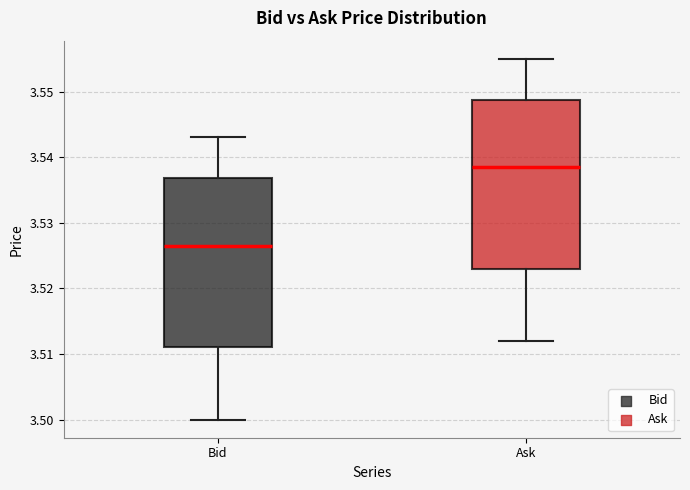

Reading left to right, read every box against the y-axis: the position of its median line, the range the box covers, and the ends of its whiskers. The values are not printed on the chart, so give them approximately, as read against the axis.

Bid: median 3.527, box 3.511 to 3.537, whiskers 3.500 to 3.543
Ask: median 3.539, box 3.523 to 3.549, whiskers 3.512 to 3.555